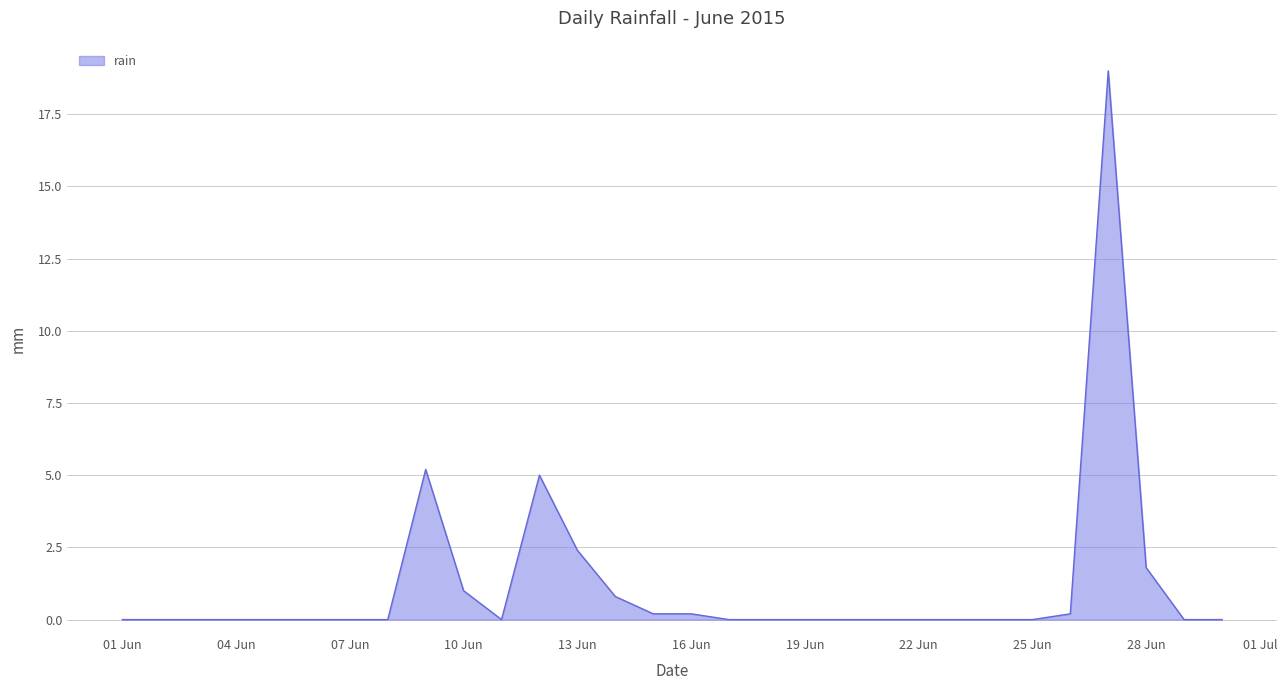

What is the difference between the maximum and minimum values?

19.0